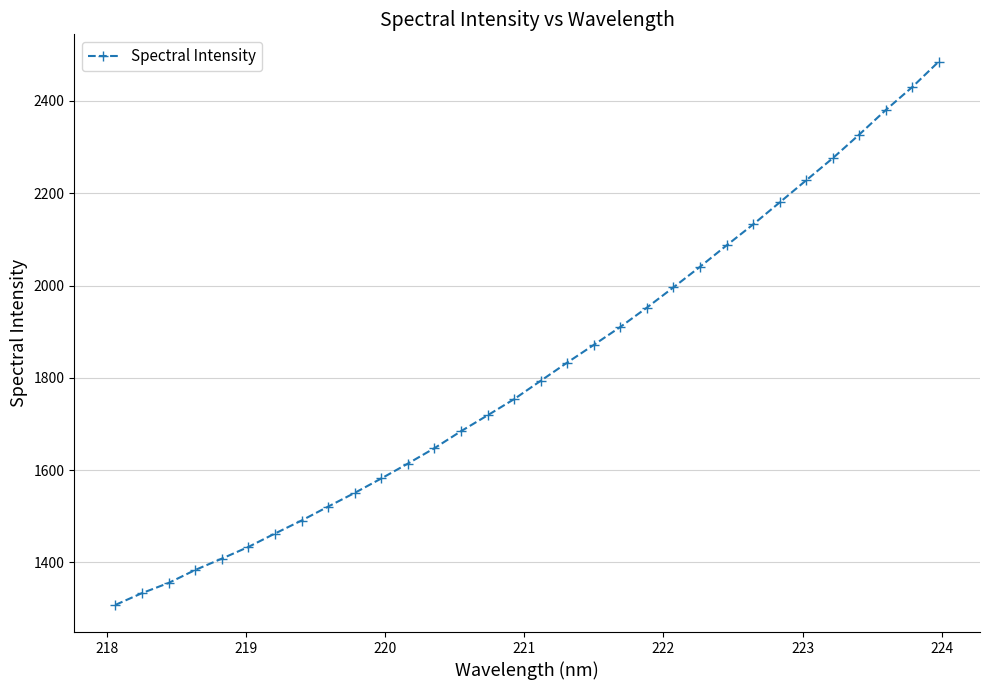

What is the greatest value displayed?

2485.4